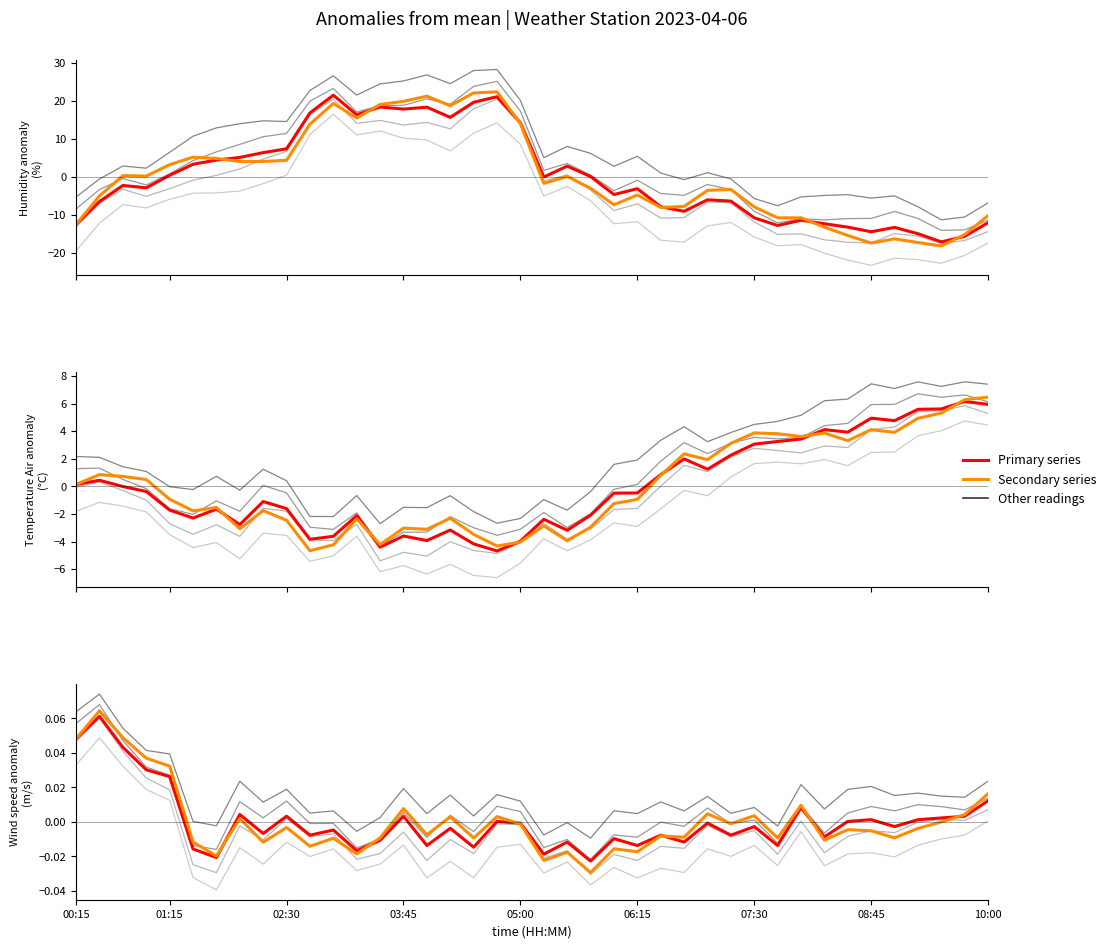

Which series has the largest total across all categories?

Secondary series